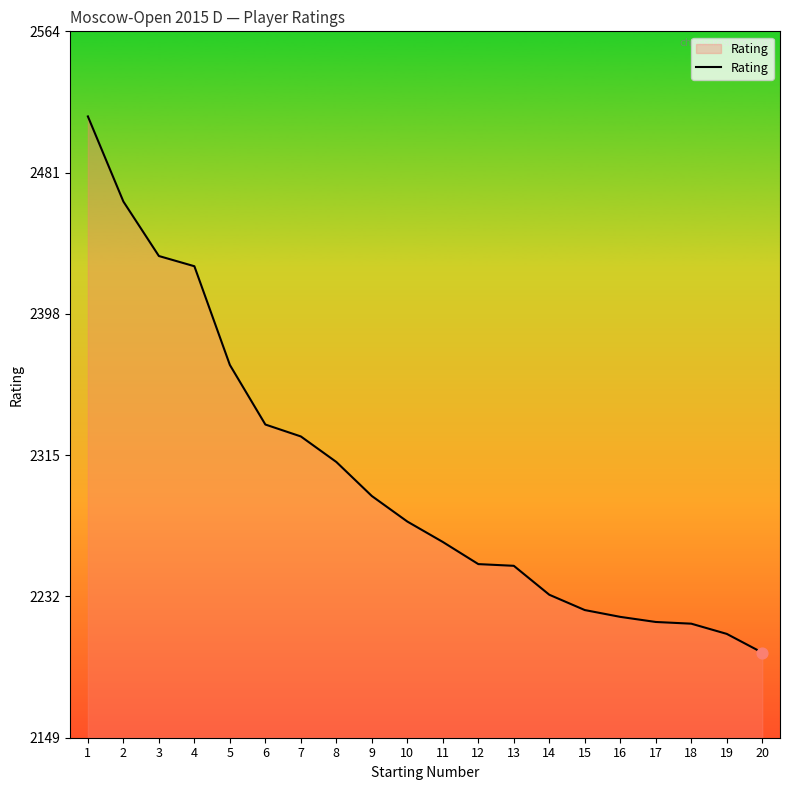

What is the ratio of the value at 5 to the value at 15?

1.1